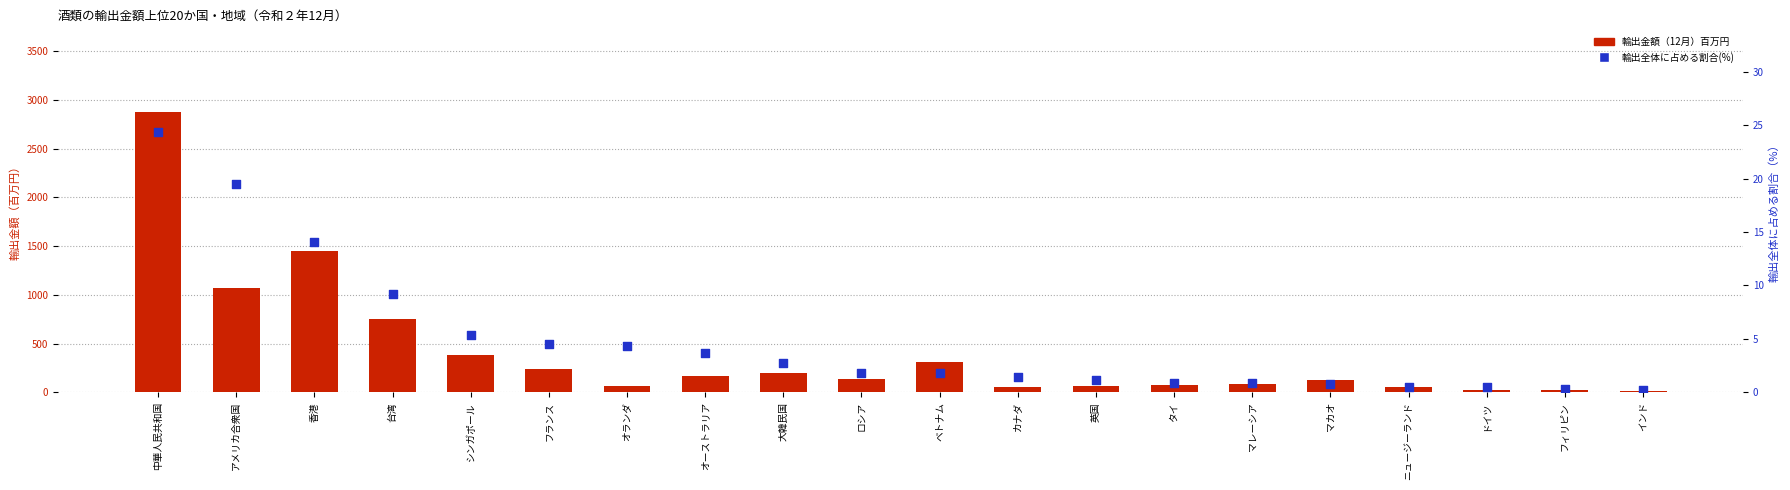

What is the total value across all series at 香港?

1459.8